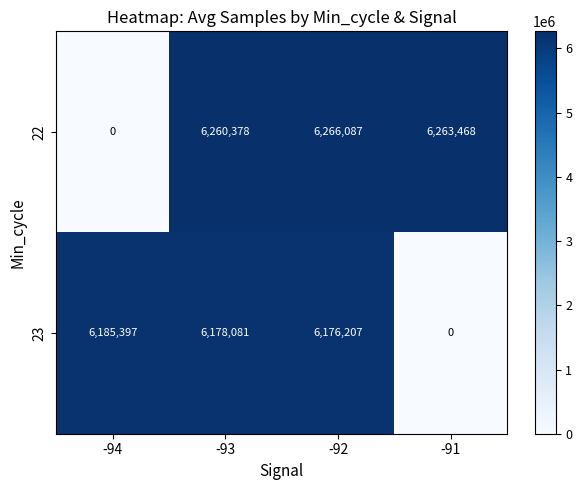

List the series in order of their overall mean, highest first.

row_0, row_1